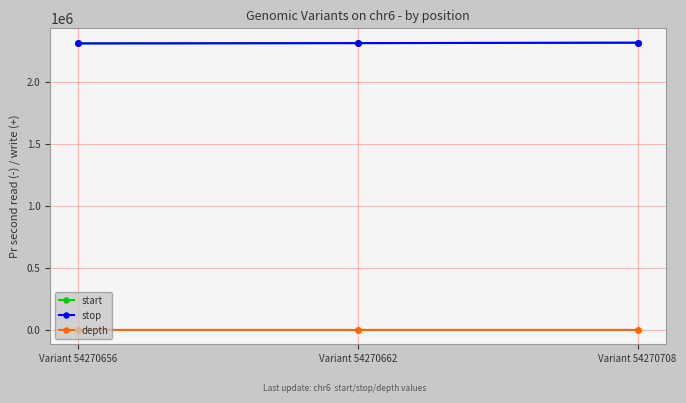

How many stop values are between 2310608 and 2316407?

3